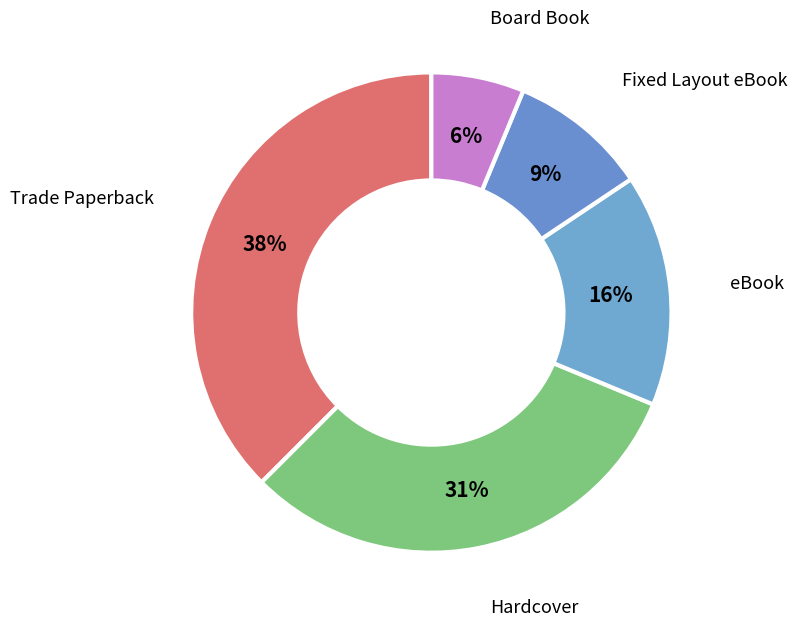

Is there a majority slice in this chart?

No